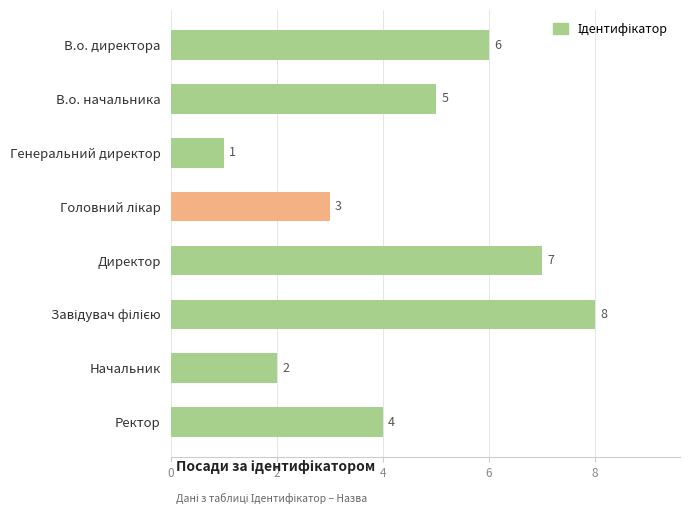

What is the value of the 3rd bar from the top?

1